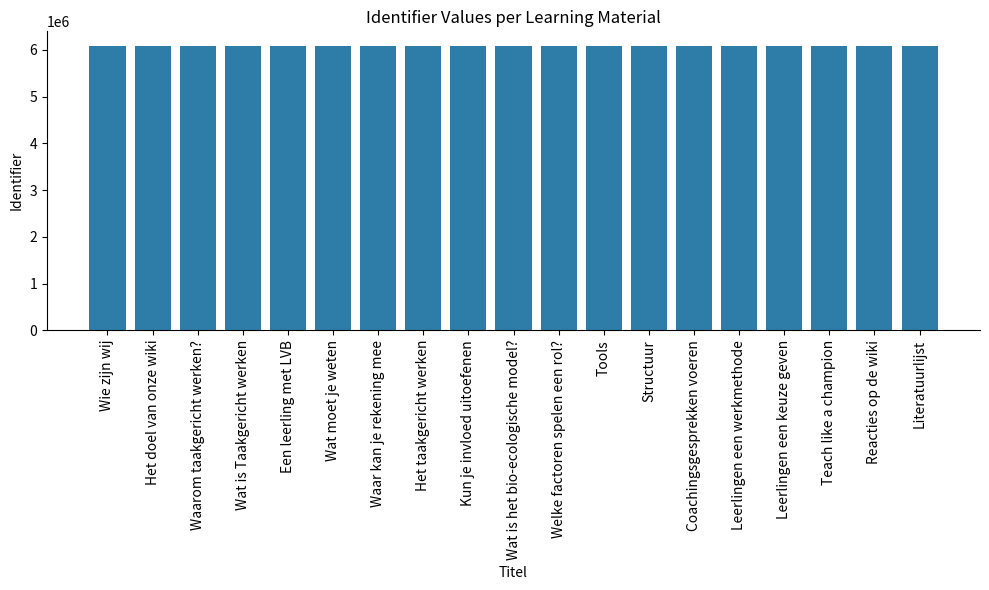

Approximately how many times larger is the value at Leerlingen een werkmethode compared to Waarom taakgericht werken??

1.0